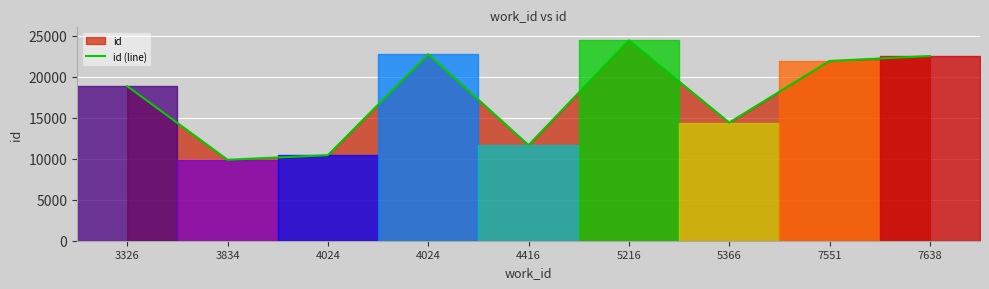

How many data points are less than 18834?

4